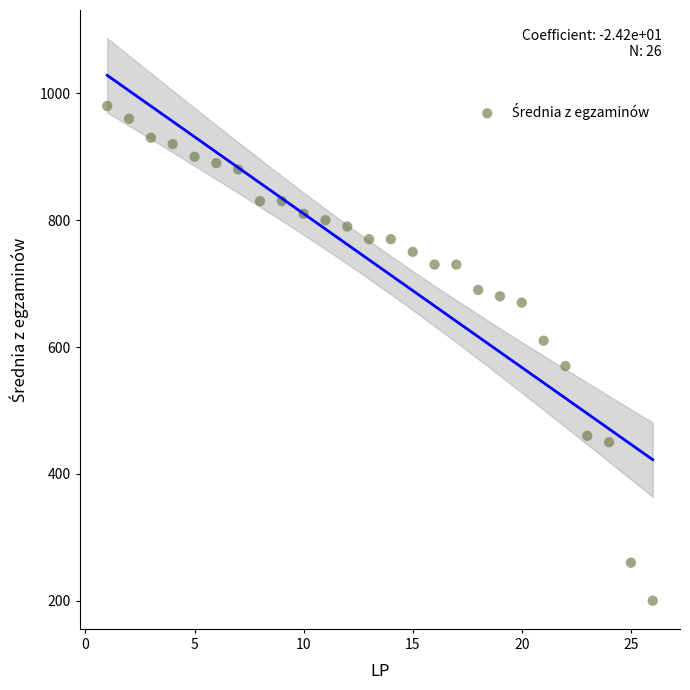

What is the range of X values (max minus min)?

25